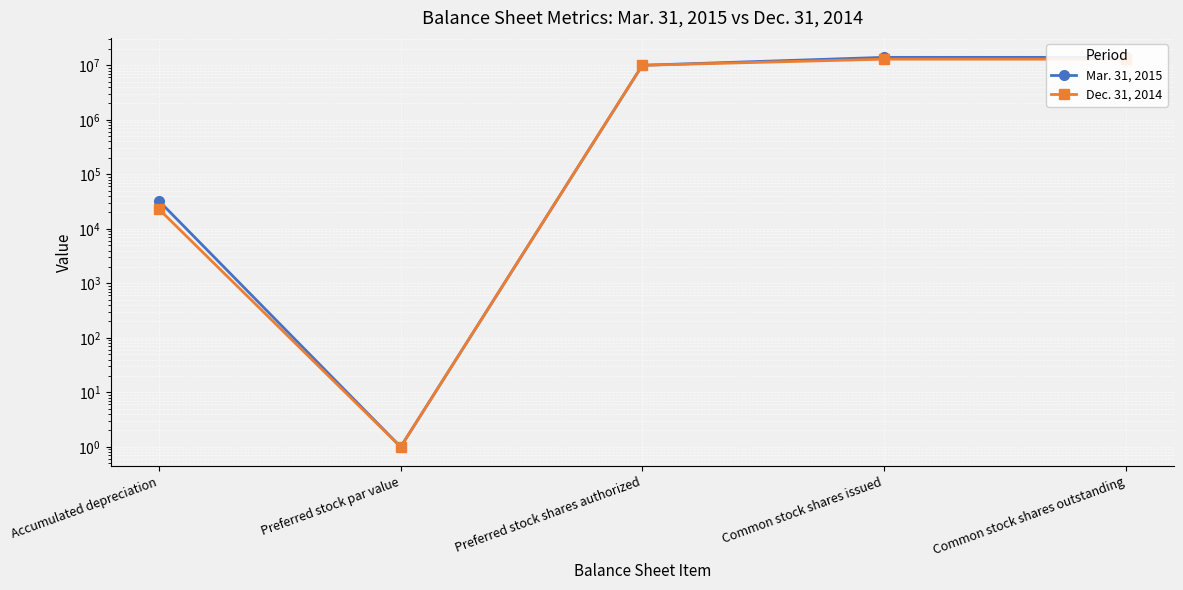

Reading left to right, transcribe all the data shown in this chart.

Mar. 31, 2015: 32433	1	10000000	13973093	13973093
Dec. 31, 2014: 22880	1	10000000	12950384	12950384